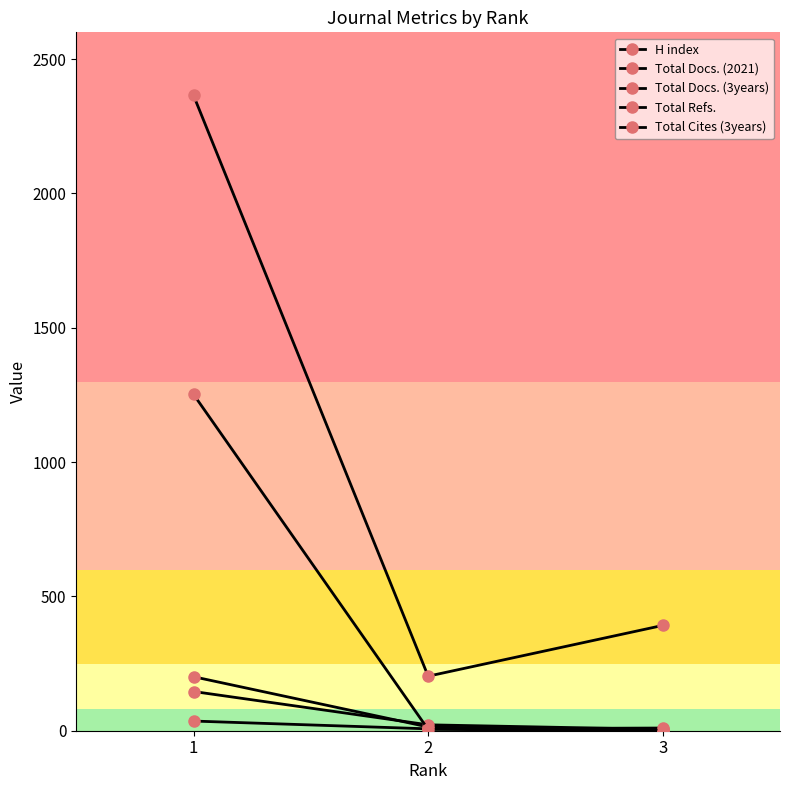

Does the chart have visible grid lines?

No